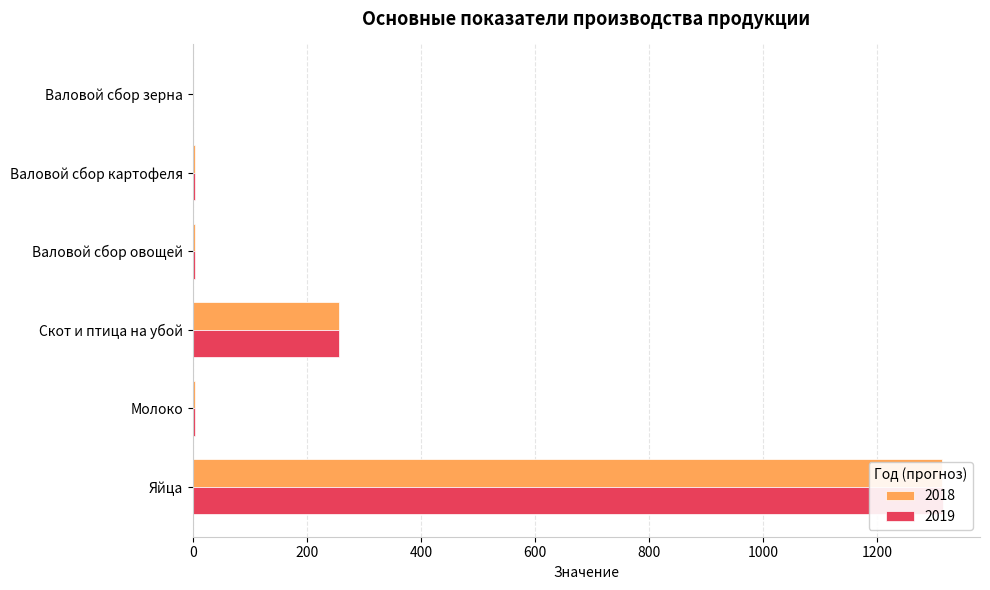

Reading right to left, what are all the values shown in this chart?

2018: 1314.0	3.9	257.0	4.1	4.6	1.0
2019: 1315.0	4.0	257.0	4.1	4.6	1.1